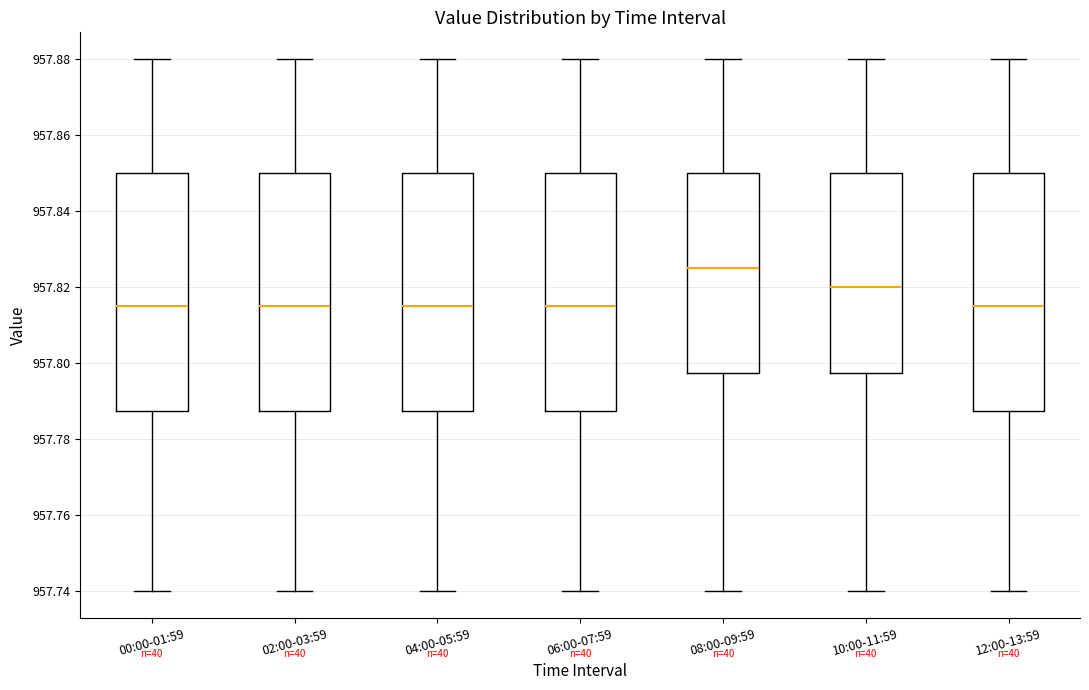

Which box's median line is the highest?

08:00-09:59